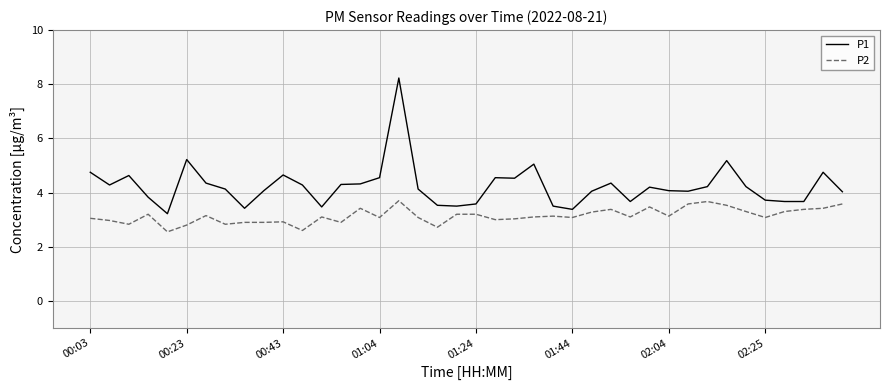

Which series has the largest total across all categories?

P1